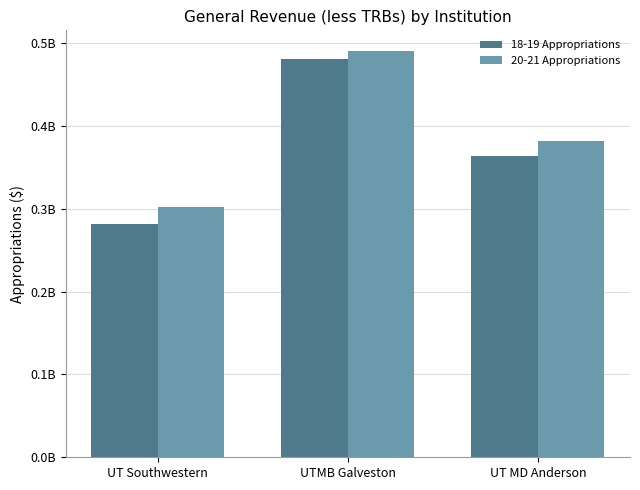

How many 18-19 Appropriations values are between 281558371 and 480942336?

3